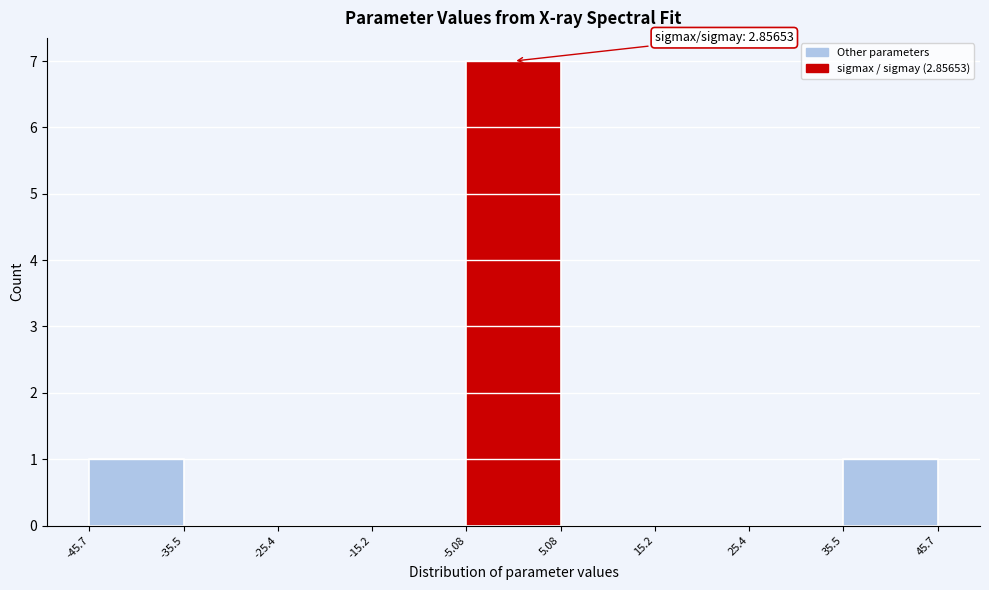

Which range on the x-axis has the tallest bar?

-5.08 to 5.08